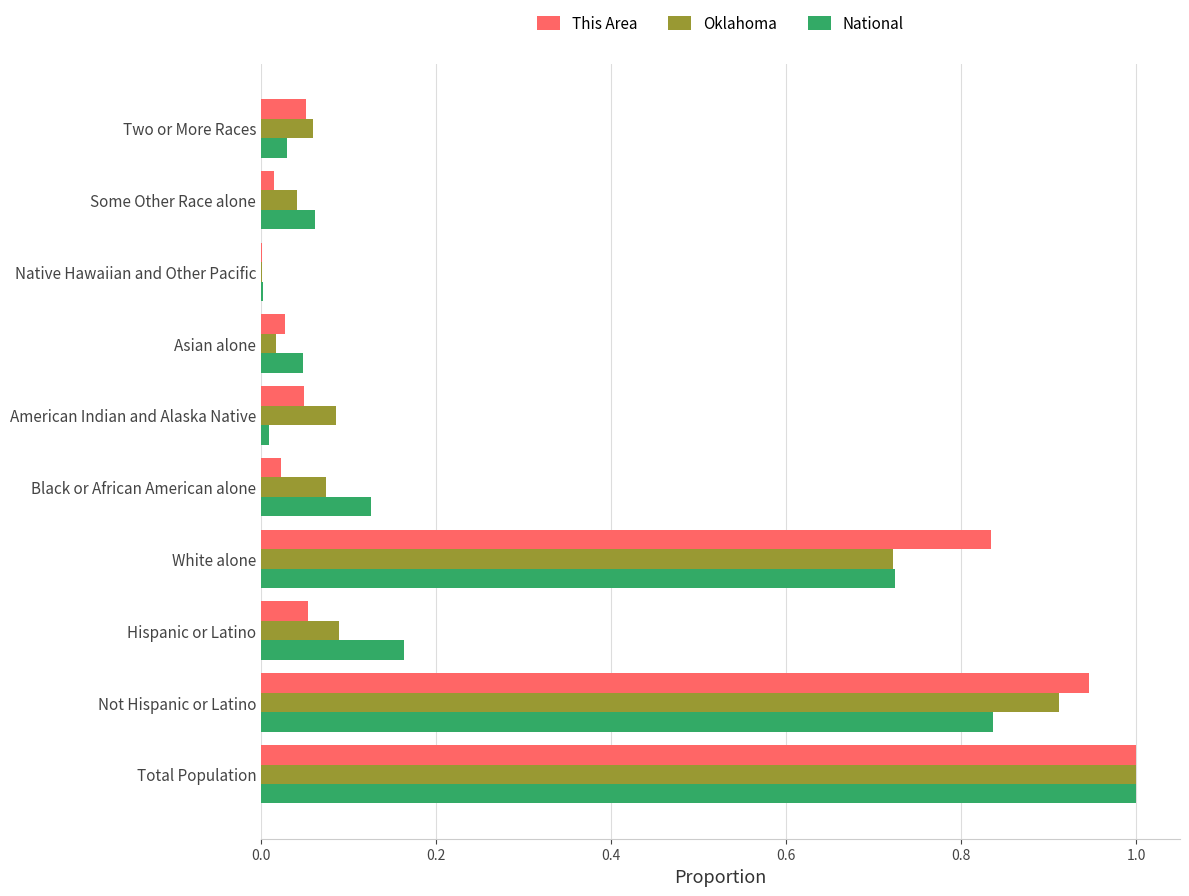

Between Black or African American alone and Native Hawaiian and Other Pacific, which series saw the biggest shift?

National